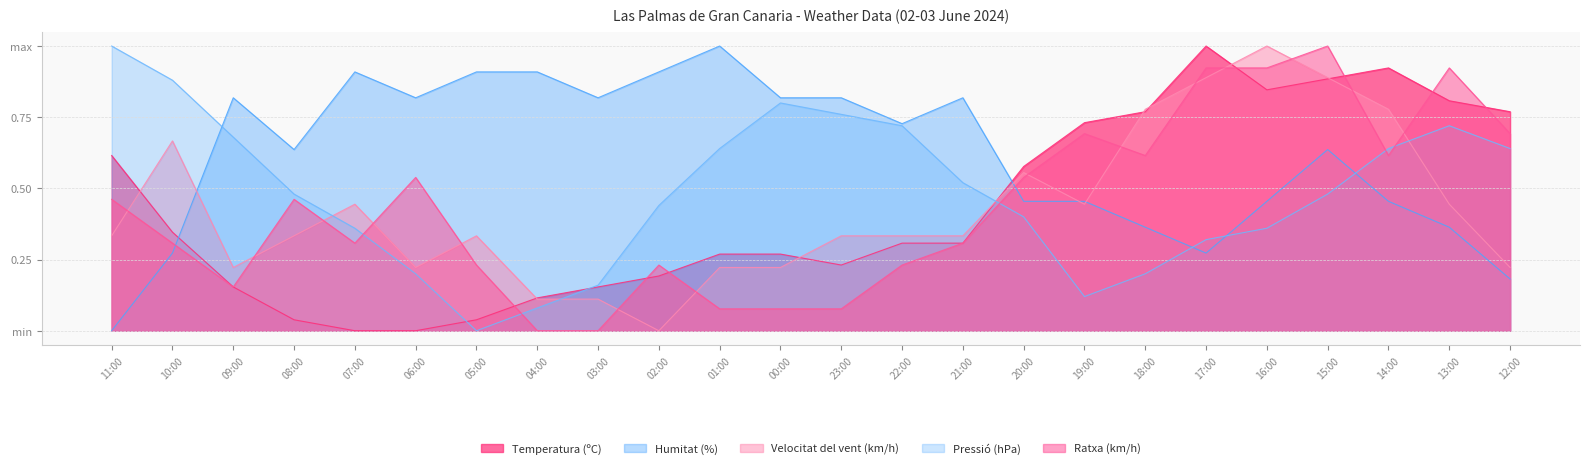

In Pressió (hPa), how many points are lower than both neighbors (excluding endpoints)?

2